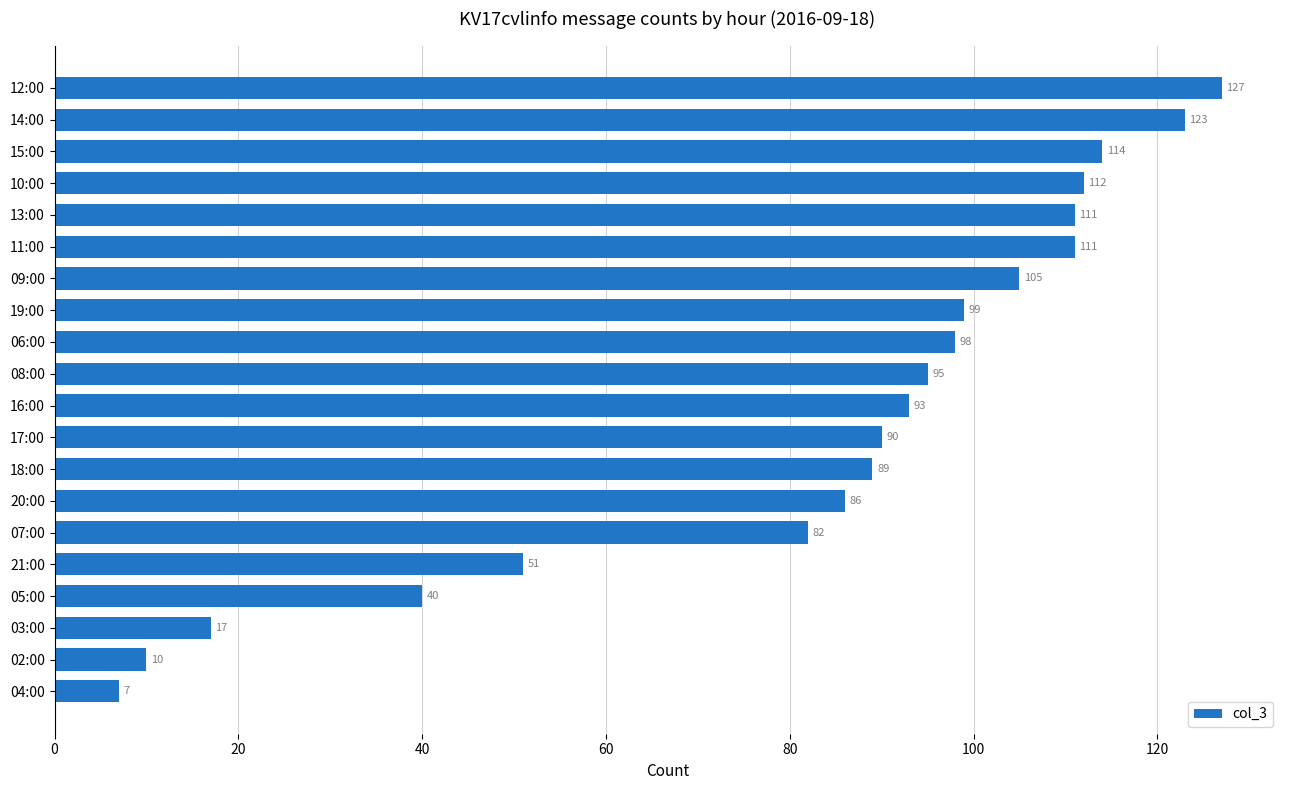

What position from the bottom is 16:00?

10